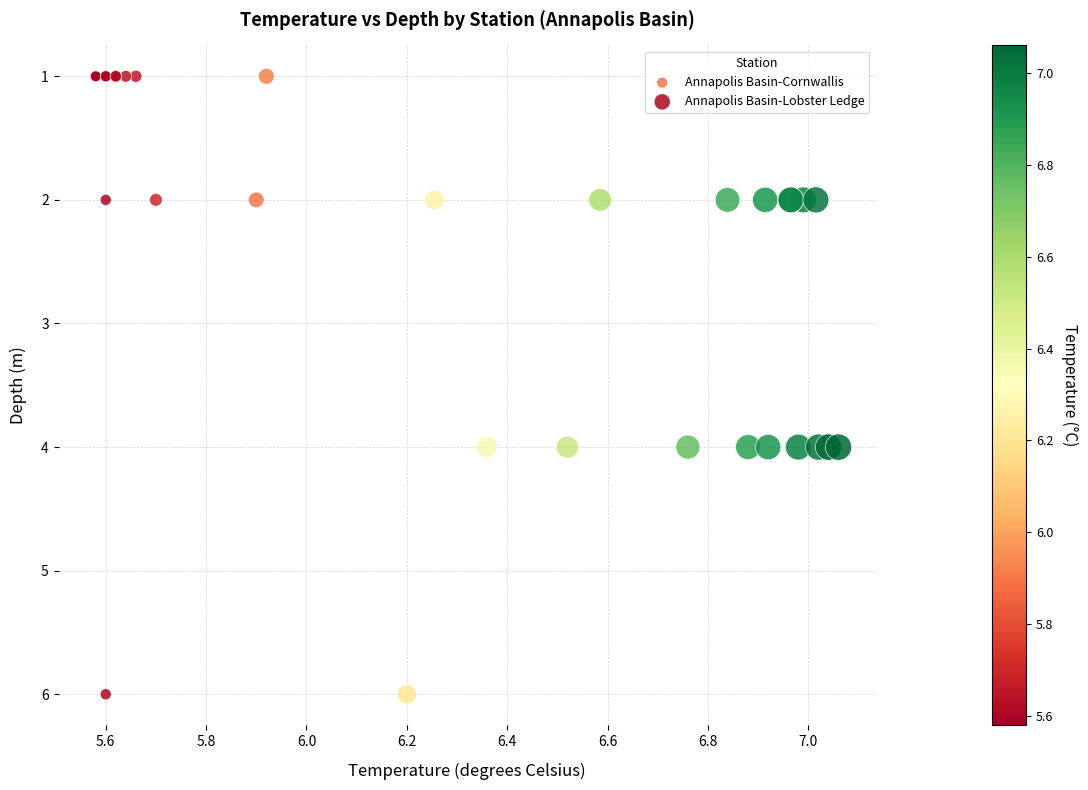

Which series contains the highest Y value?

Annapolis Basin-Lobster Ledge